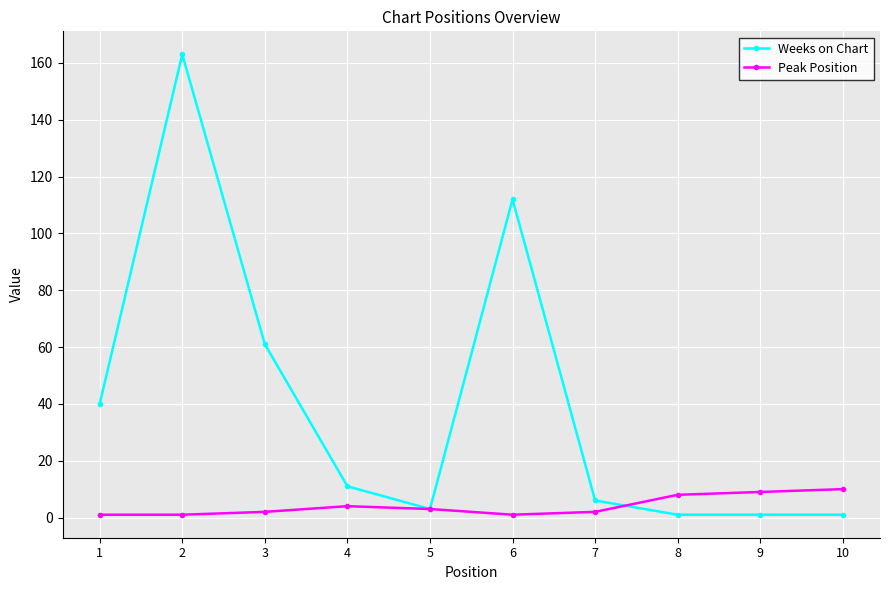

Reading right to left, extract all data points from this chart.

Weeks on Chart: 10=1	9=1	8=1	7=6	6=112	5=3	4=11	3=61	2=163	1=40
Peak Position: 10=10	9=9	8=8	7=2	6=1	5=3	4=4	3=2	2=1	1=1